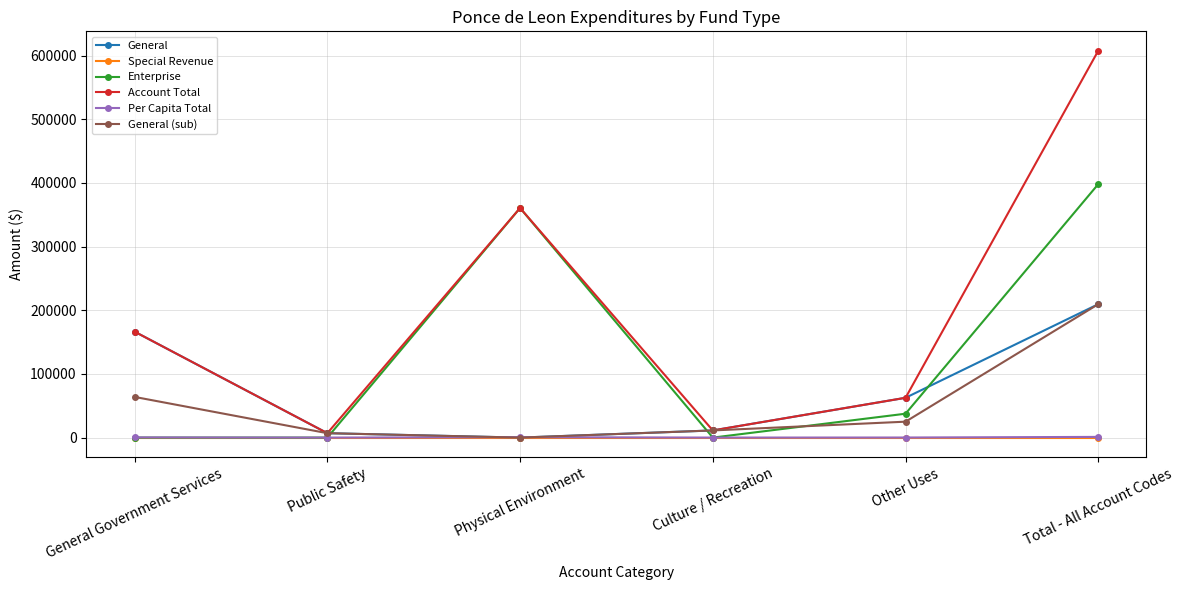

What is the difference between the second highest and second lowest values in the General series?

159450.0